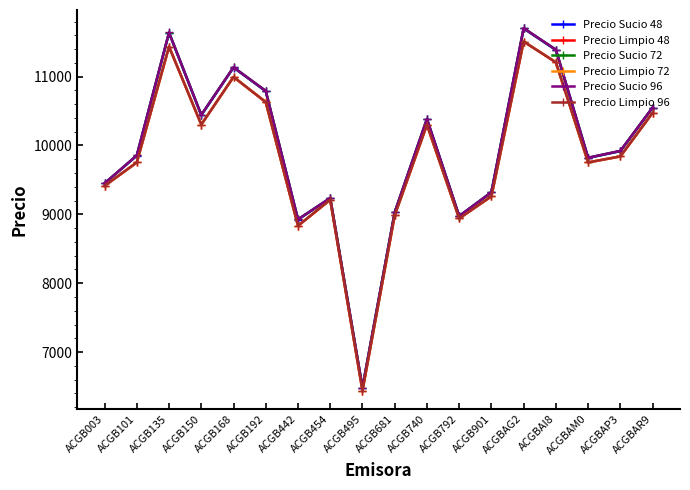

Is this an area chart (filled region under the line)?

No